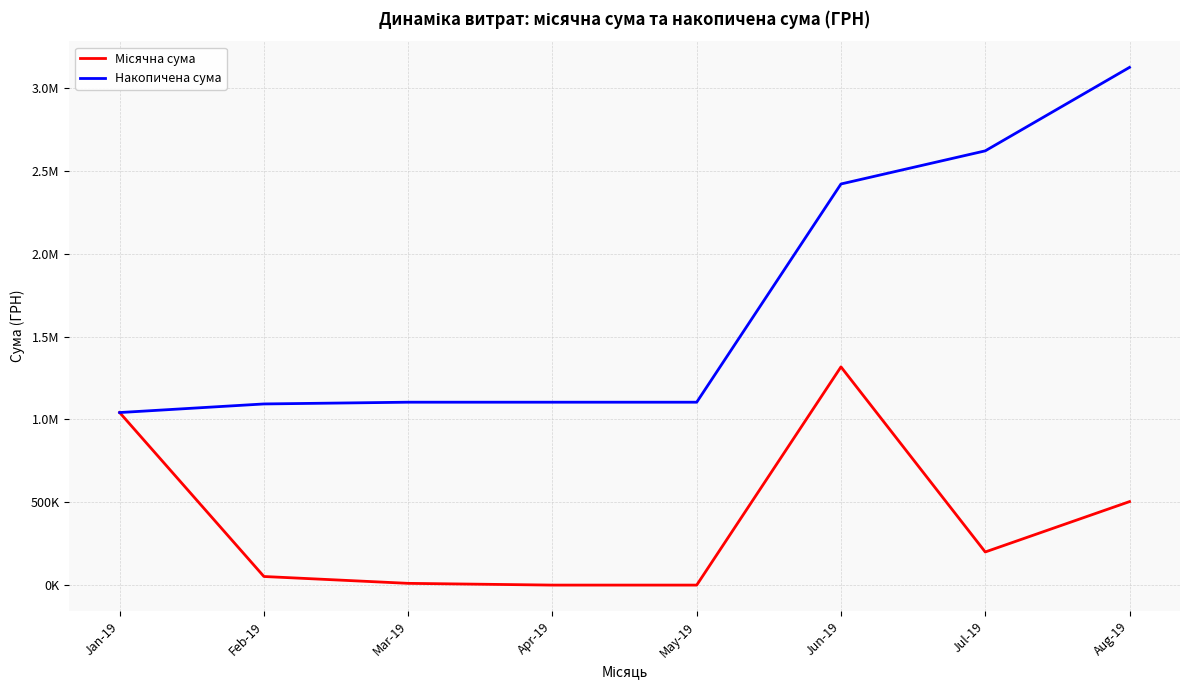

Reading right to left, transcribe all the data shown in this chart.

Місячна сума: 503759.3	199886.7	1316889.5	0.0	0.0	10514.8	51910.4	1041275.1
Накопичена сума: 3124235.7	2620476.4	2420589.7	1103700.2	1103700.2	1103700.2	1093185.5	1041275.1